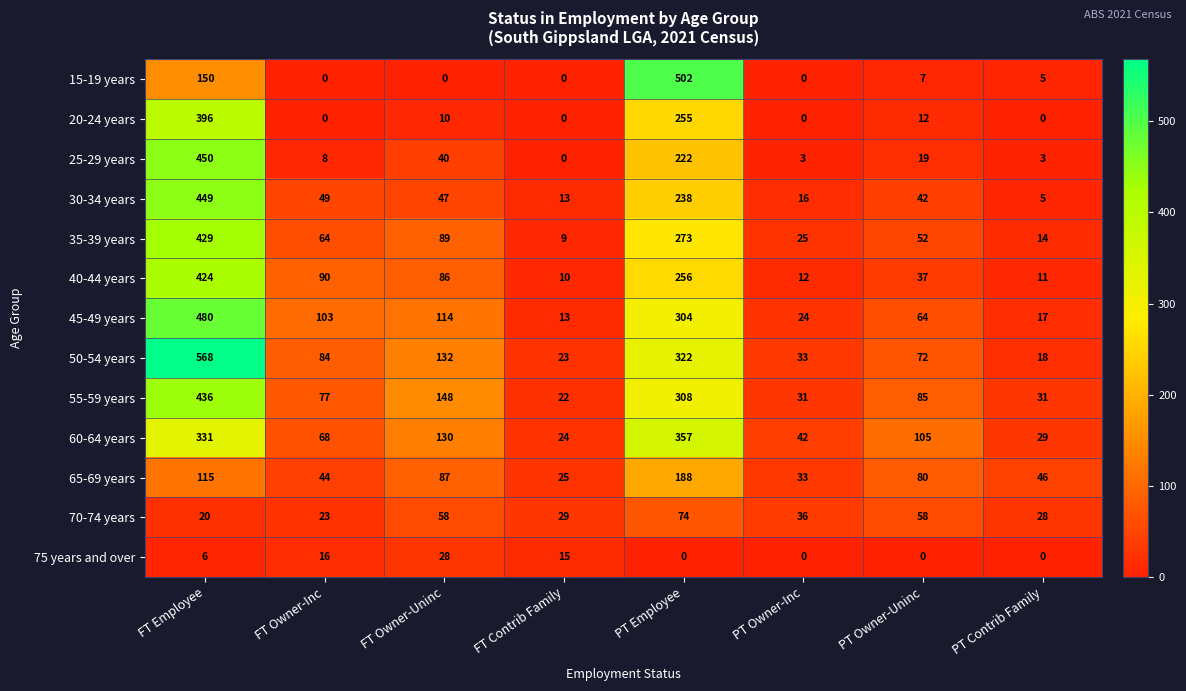

Count the number of categories in the chart.

8